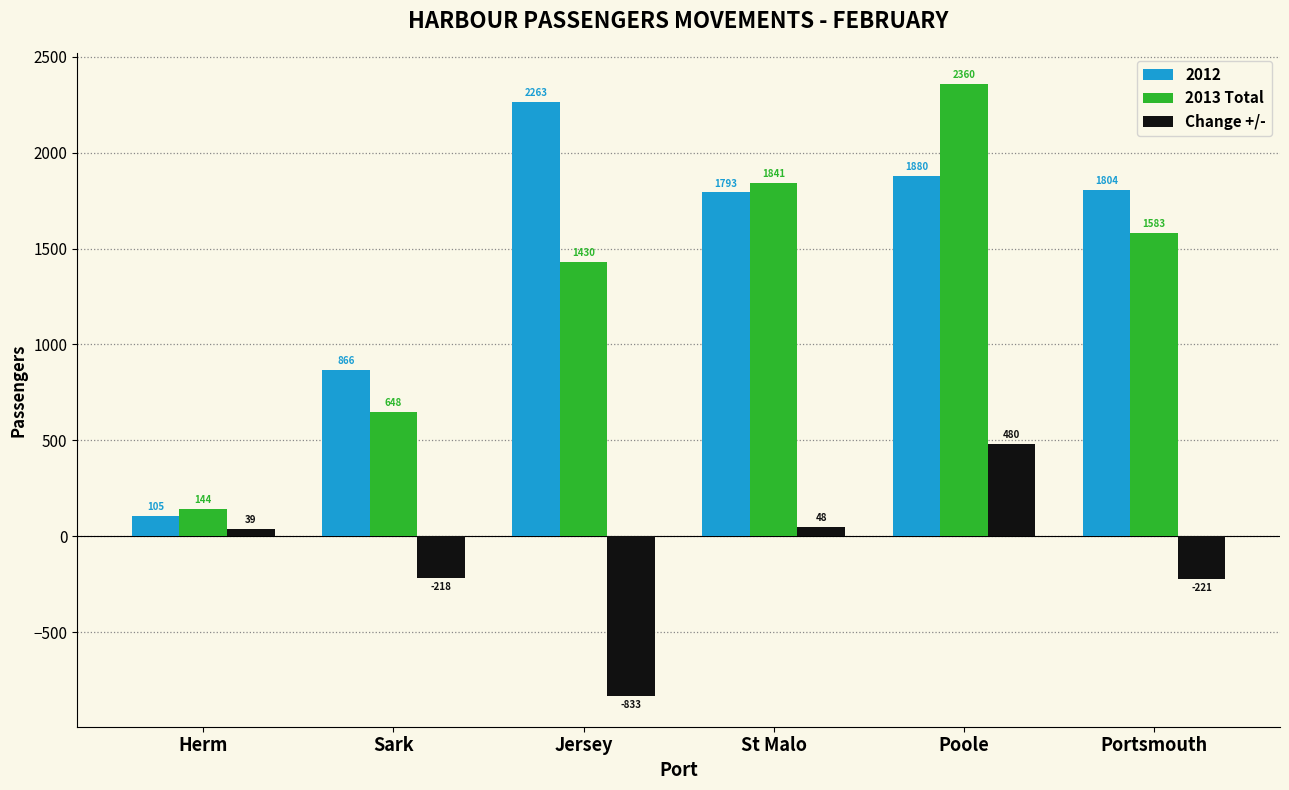

Rank the categories by 2013 Total value from highest to lowest.

Poole, St Malo, Portsmouth, Jersey, Sark, Herm